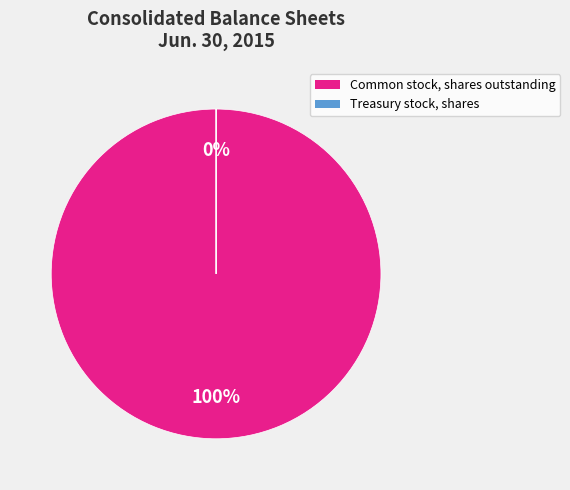

Count the number of slices in the pie.

2